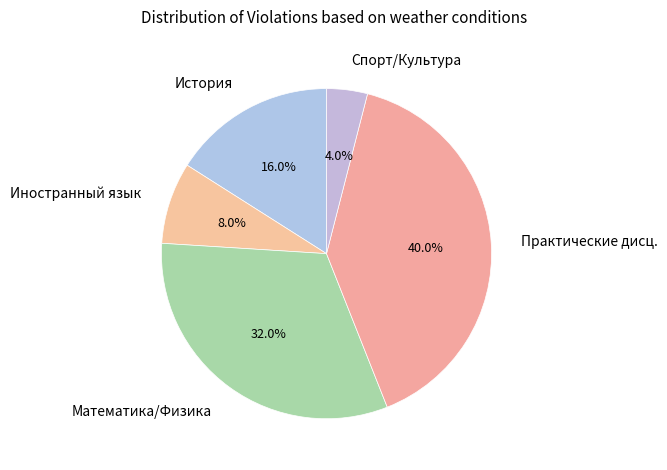

Rank the categories by value from lowest to highest.

Спорт/Культура, Иностранный язык, История, Математика/Физика, Практические дисц.